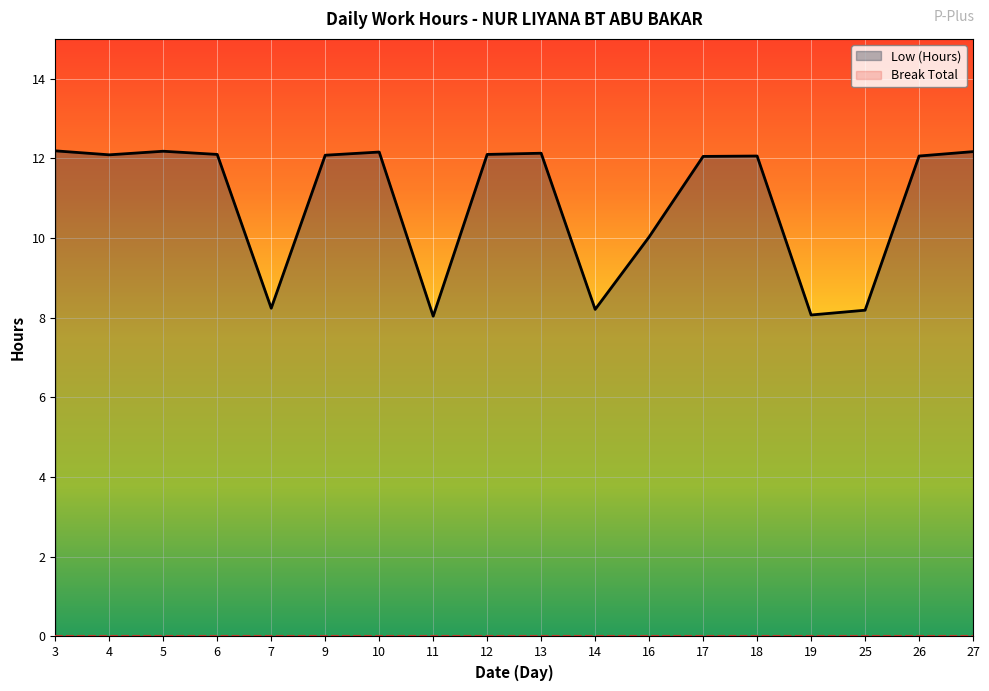

List the labels in order of value, smallest first.

11, 19, 25, 14, 7, 16, 17, 18, 26, 9, 4, 6, 12, 13, 10, 27, 5, 3